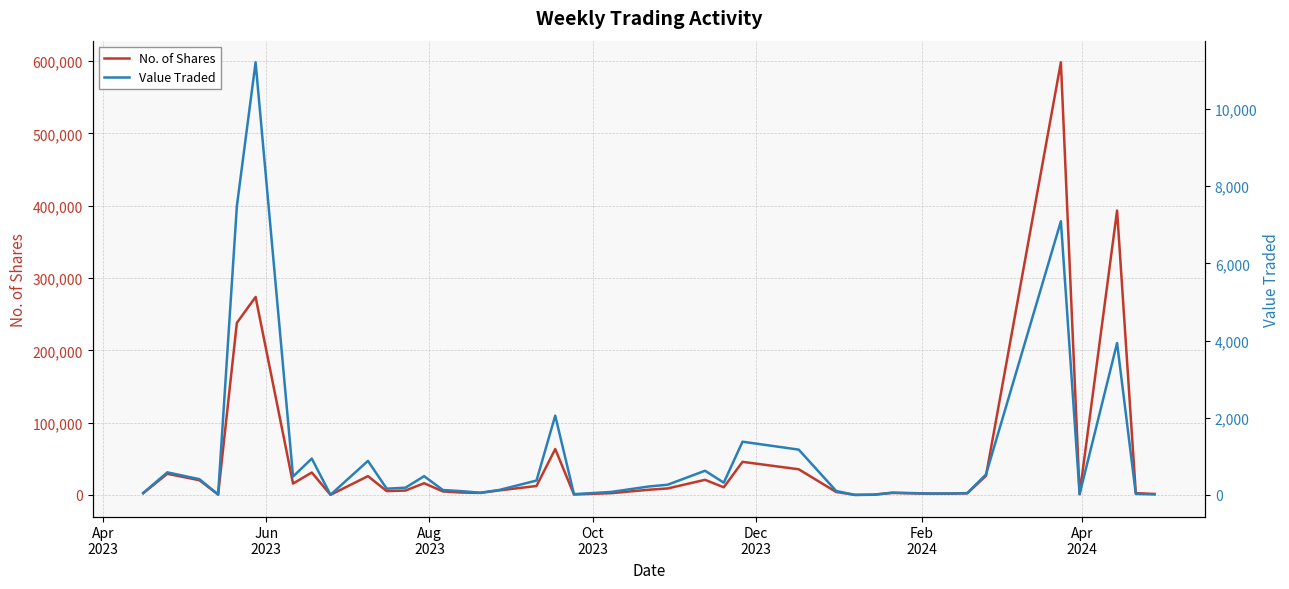

What is the maximum value for No. of Shares?

598497